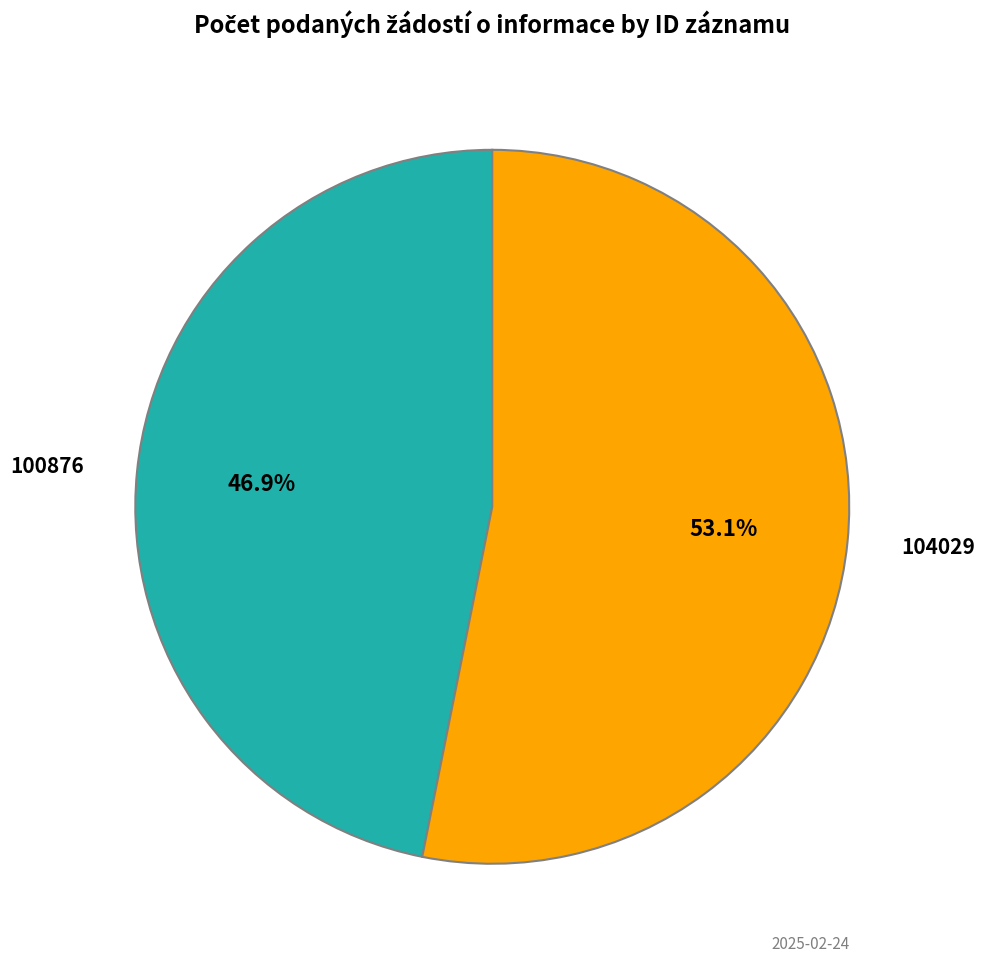

Is there a majority slice in this chart?

Yes